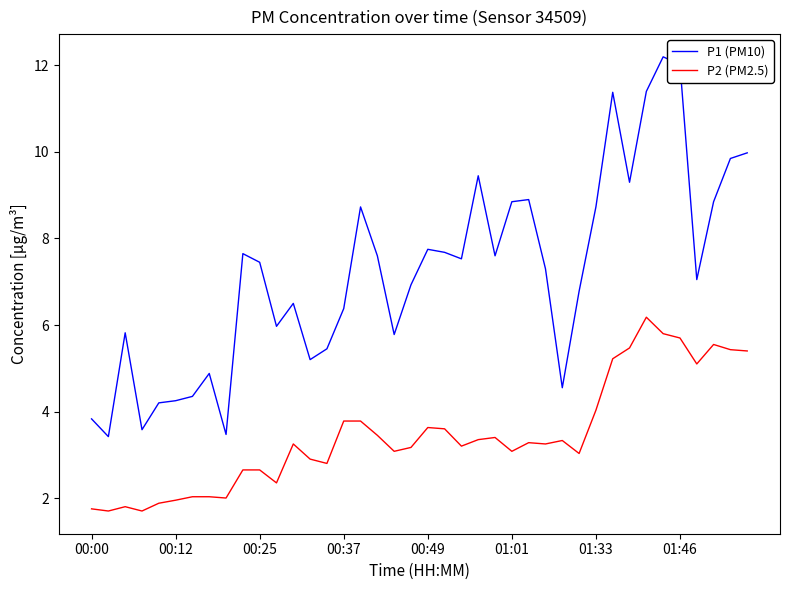

Which series has the largest range (max minus min)?

P1 (PM10)